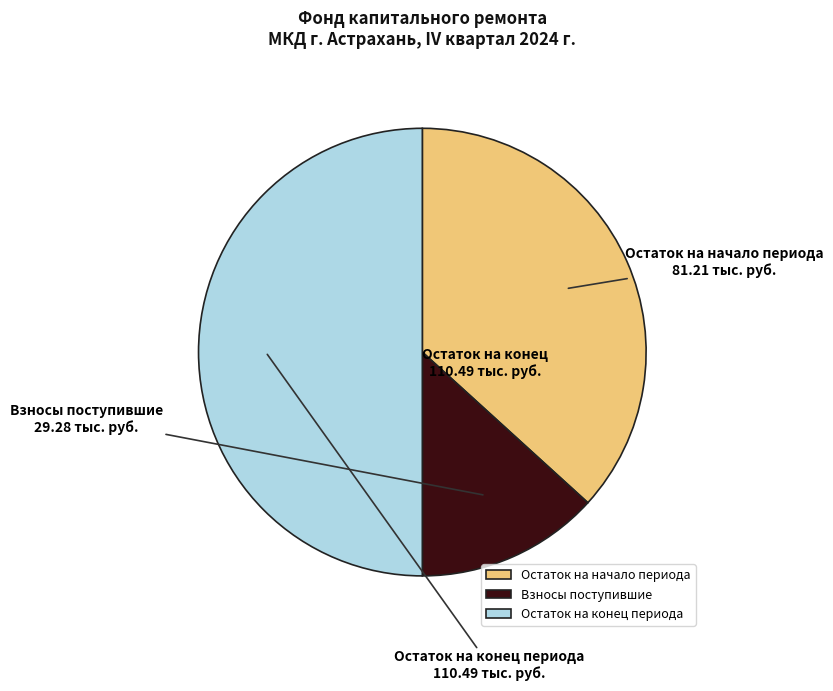

How many slices are in this pie chart?

3